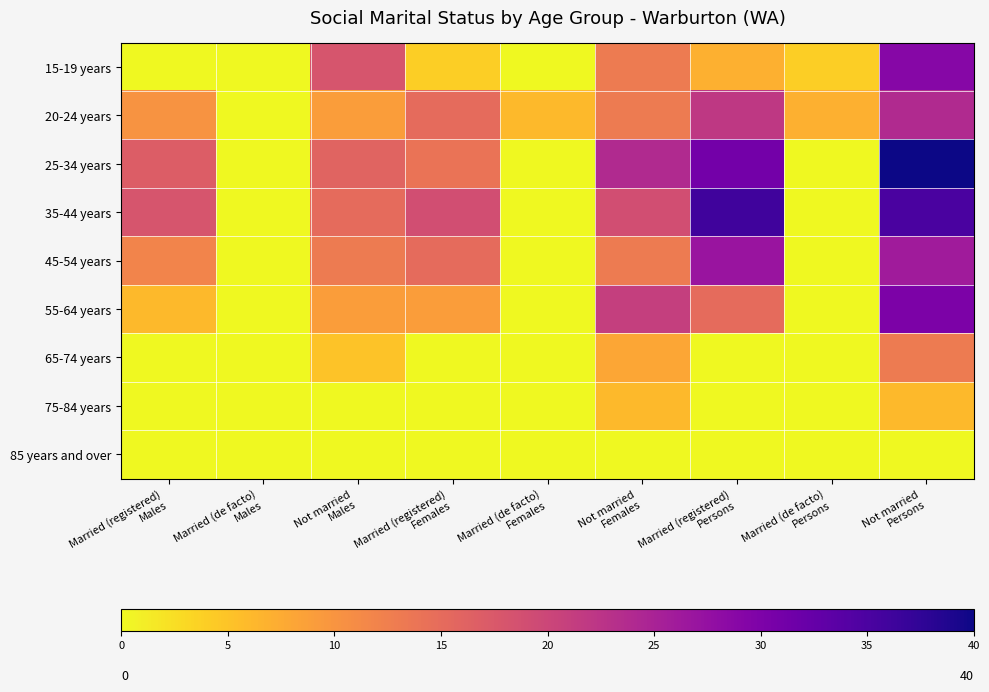

What is the greatest value displayed?

40